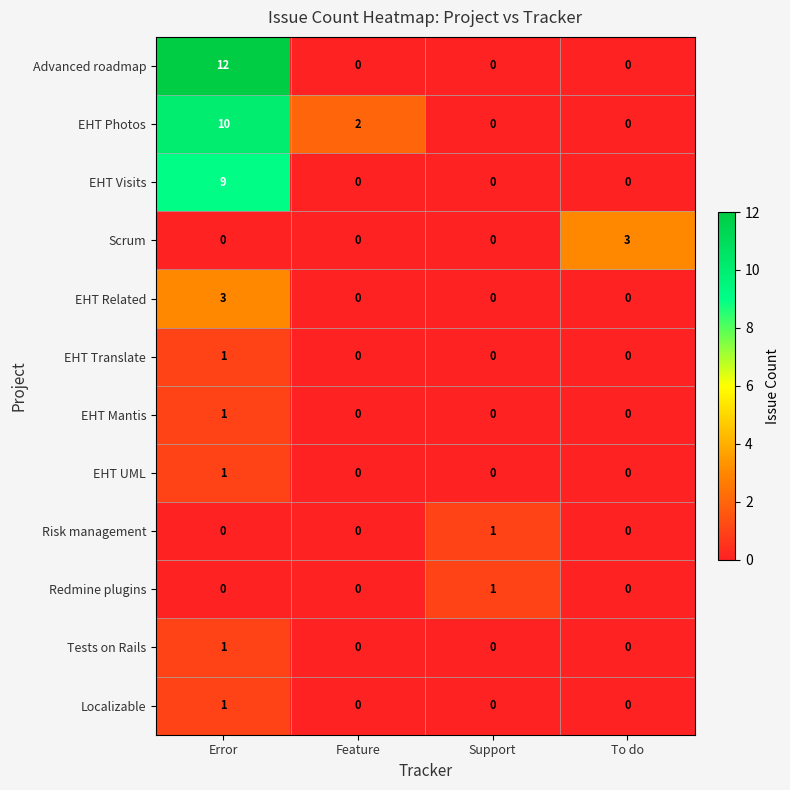

At which label does Localizable reach its peak?

Error